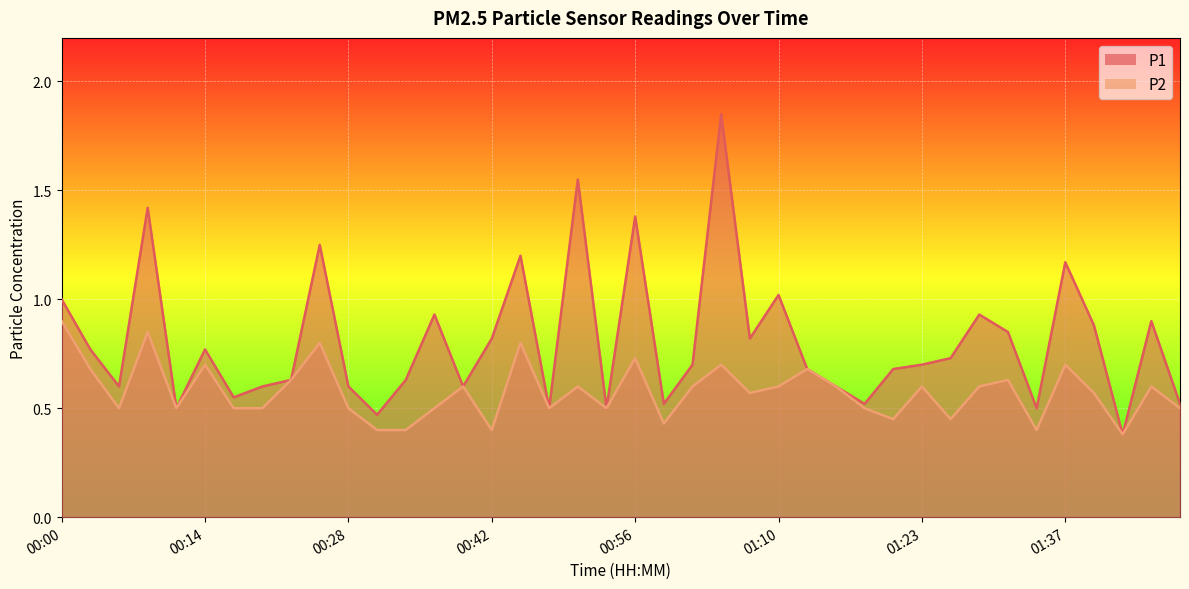

What value does the P2 series have at 01:46?

0.6